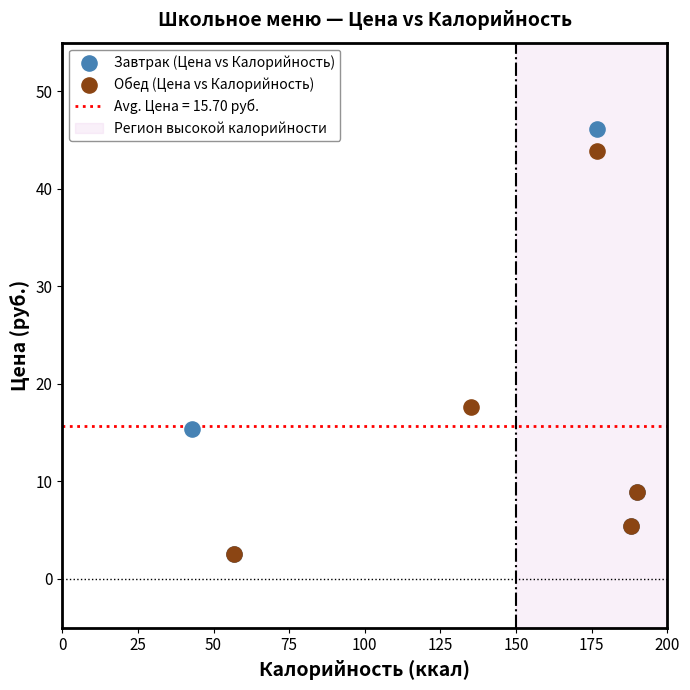

Which series has the largest Y range (max minus min)?

Завтрак (Цена vs Калорийность)